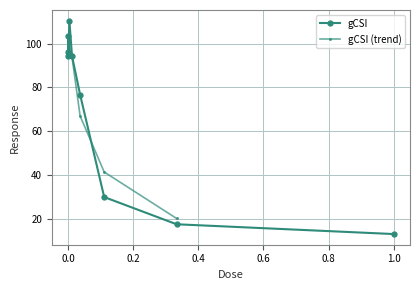

Reading left to right, what are all the values shown in this chart?

96.4	103.4	94.2	110.5	94.3	76.7	29.8	17.4	12.9